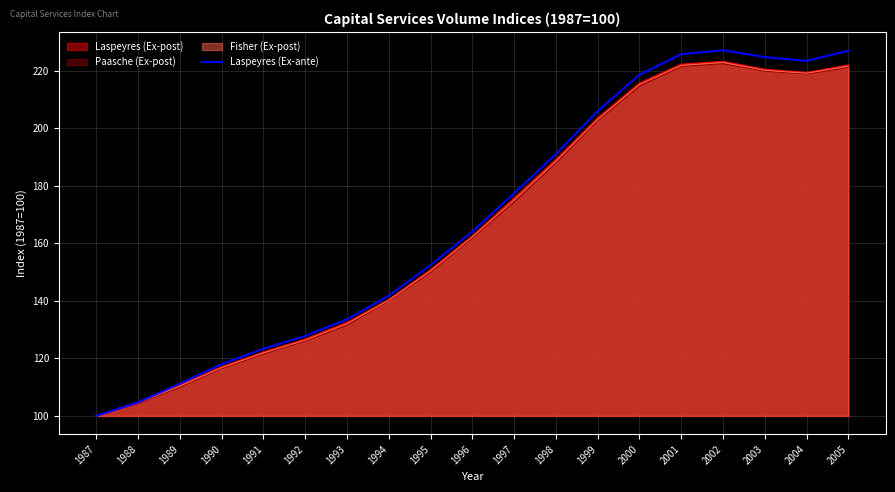

What value does the data have at 1989?

111.2